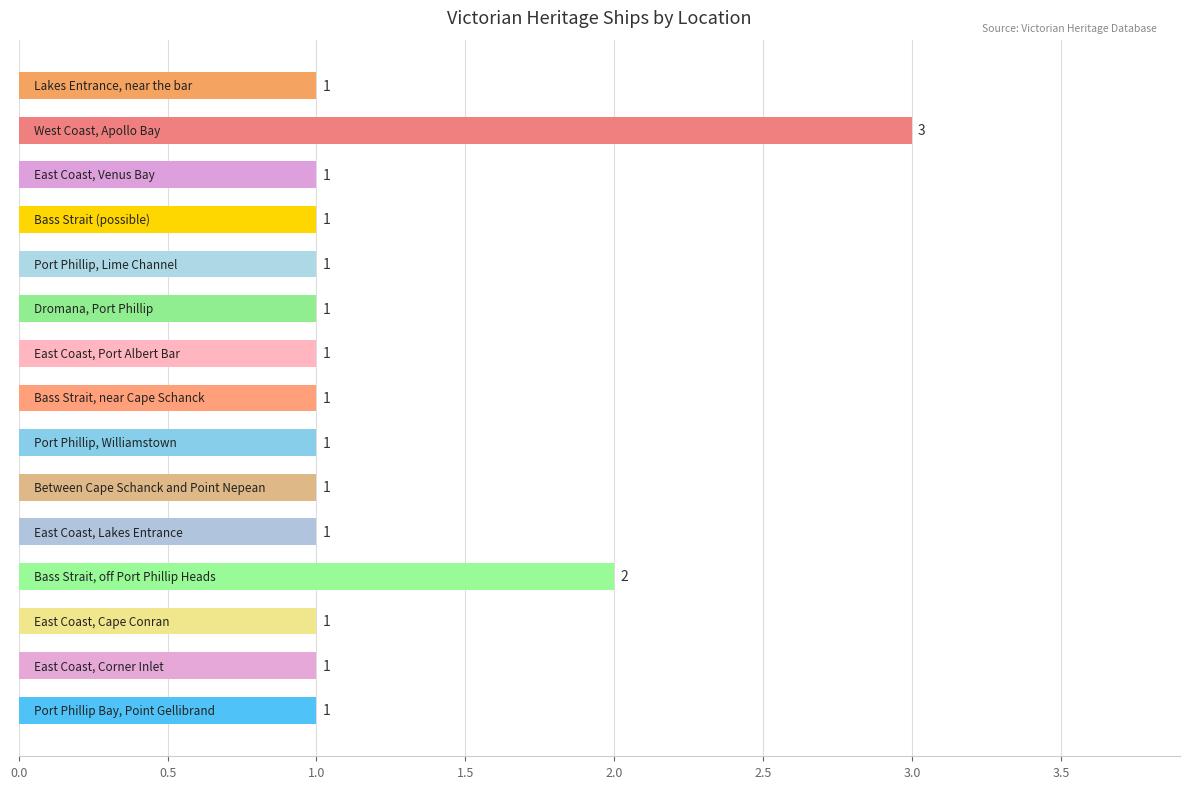

Are the bars horizontal?

Yes